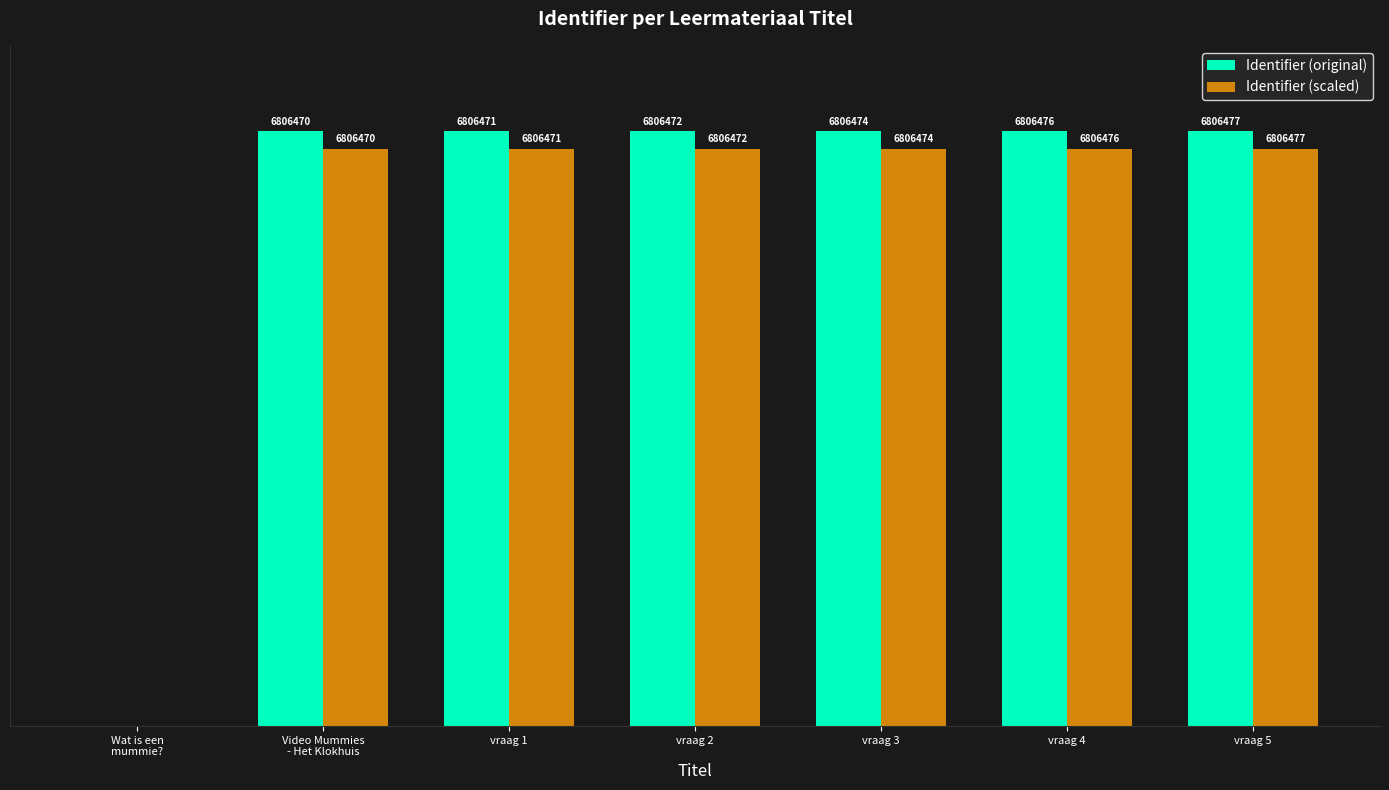

Is it true that Identifier (scaled) equals 10.6 at vraag 2?

False